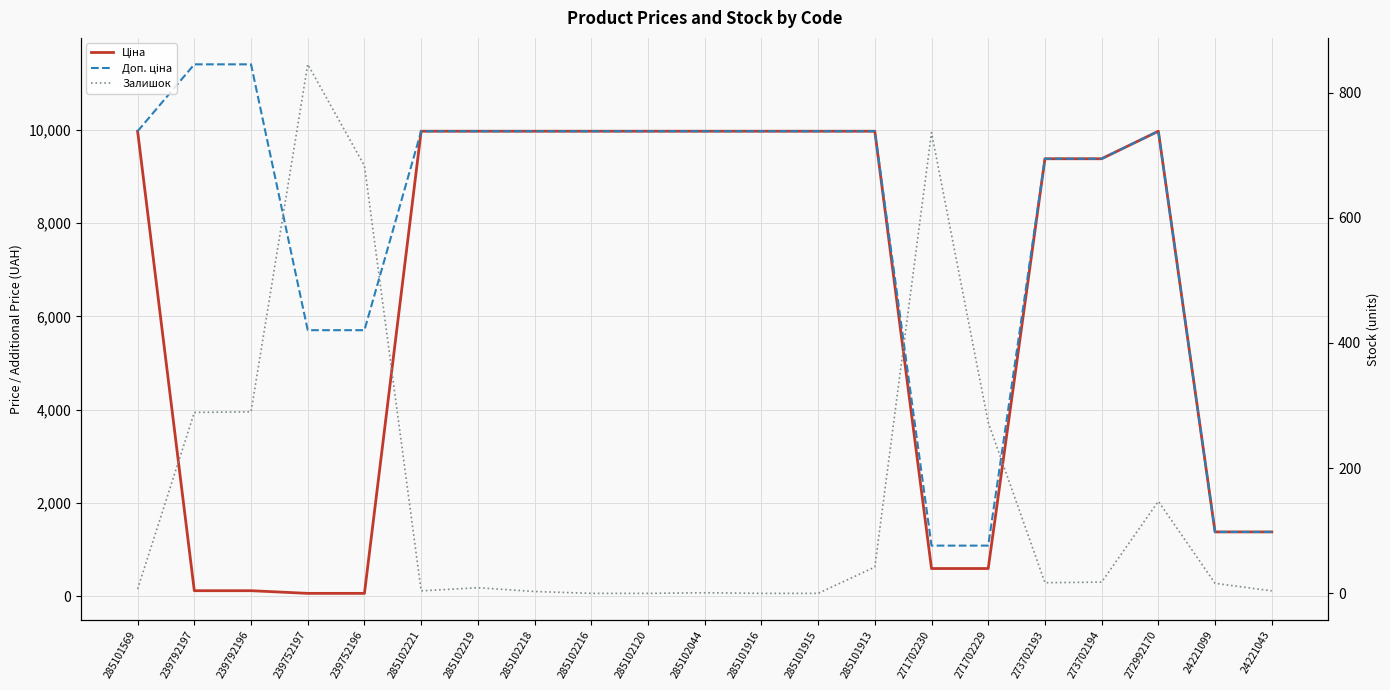

At which category does the chart reach its peak across all series?

239792197